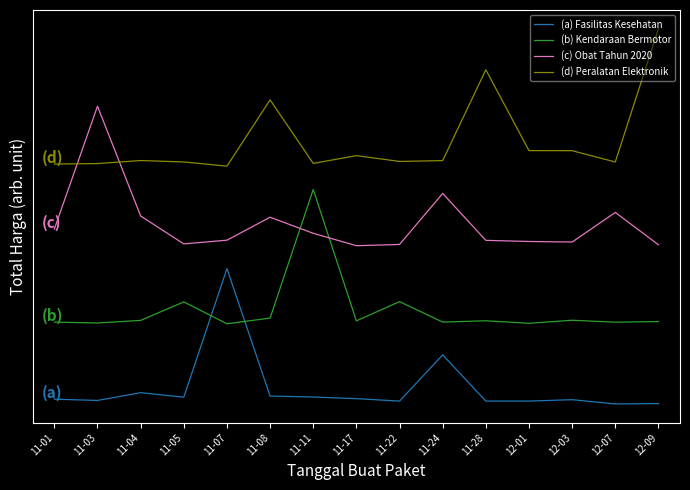

Reading left to right, transcribe all the data shown in this chart.

(a) Fasilitas Kesehatan: 11-01=0.0	11-03=-0.0	11-04=0.1	11-05=0.0	11-07=1.0	11-08=0.0	11-11=0.0	11-17=0.0	11-22=-0.0	11-24=0.3	11-28=-0.0	12-01=-0.0	12-03=0.0	12-07=-0.0	12-09=-0.0
(b) Kendaraan Bermotor: 11-01=0.6	11-03=0.6	11-04=0.6	11-05=0.7	11-07=0.6	11-08=0.6	11-11=1.6	11-17=0.6	11-22=0.7	11-24=0.6	11-28=0.6	12-01=0.6	12-03=0.6	12-07=0.6	12-09=0.6
(c) Obat Tahun 2020: 11-01=1.3	11-03=2.2	11-04=1.4	11-05=1.2	11-07=1.2	11-08=1.4	11-11=1.3	11-17=1.2	11-22=1.2	11-24=1.6	11-28=1.2	12-01=1.2	12-03=1.2	12-07=1.4	12-09=1.2
(d) Peralatan Elektronik: 11-01=1.8	11-03=1.8	11-04=1.8	11-05=1.8	11-07=1.8	11-08=2.3	11-11=1.8	11-17=1.9	11-22=1.8	11-24=1.8	11-28=2.5	12-01=1.9	12-03=1.9	12-07=1.8	12-09=2.8